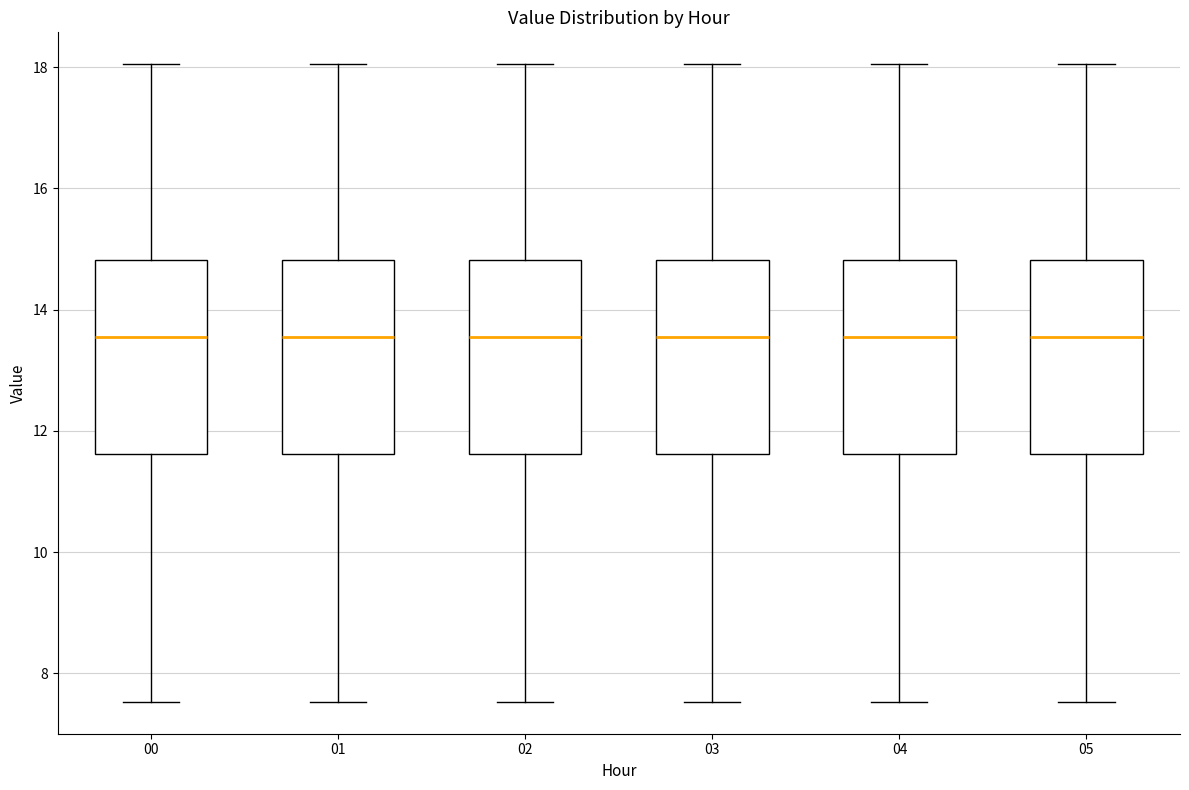

Reading left to right, transcribe this box plot: for each box, give where its median line is, the range the box spans, and where its two whiskers end, as read against the y-axis. The values are not printed on the chart, so give them approximately, as read against the axis.

00: median 13.6, box 11.6 to 14.8, whiskers 7.6 to 18.0
01: median 13.6, box 11.6 to 14.8, whiskers 7.6 to 18.0
02: median 13.6, box 11.6 to 14.8, whiskers 7.6 to 18.0
03: median 13.6, box 11.6 to 14.8, whiskers 7.6 to 18.0
04: median 13.6, box 11.6 to 14.8, whiskers 7.6 to 18.0
05: median 13.6, box 11.6 to 14.8, whiskers 7.6 to 18.0